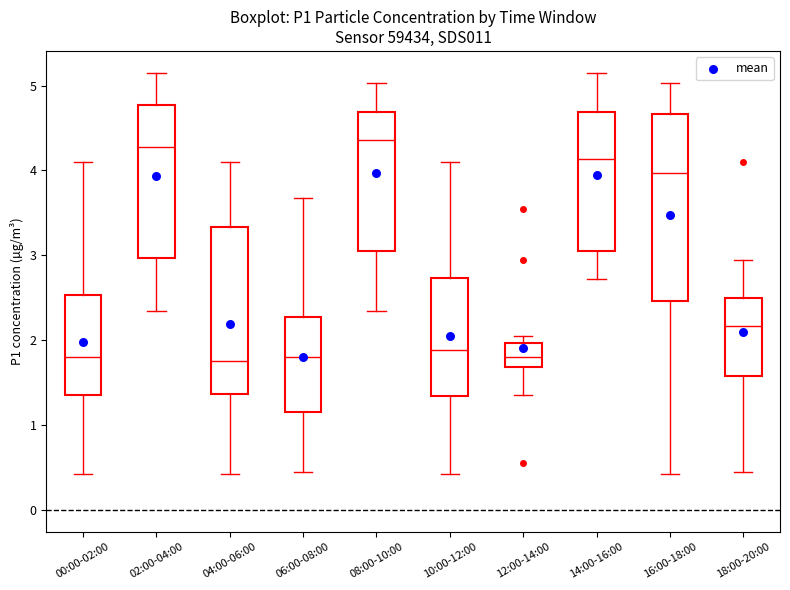

Where does the median line of the box for 14:00-16:00 sit on the y-axis? The values are not printed on the chart, so give them approximately, as read against the axis.

4.1